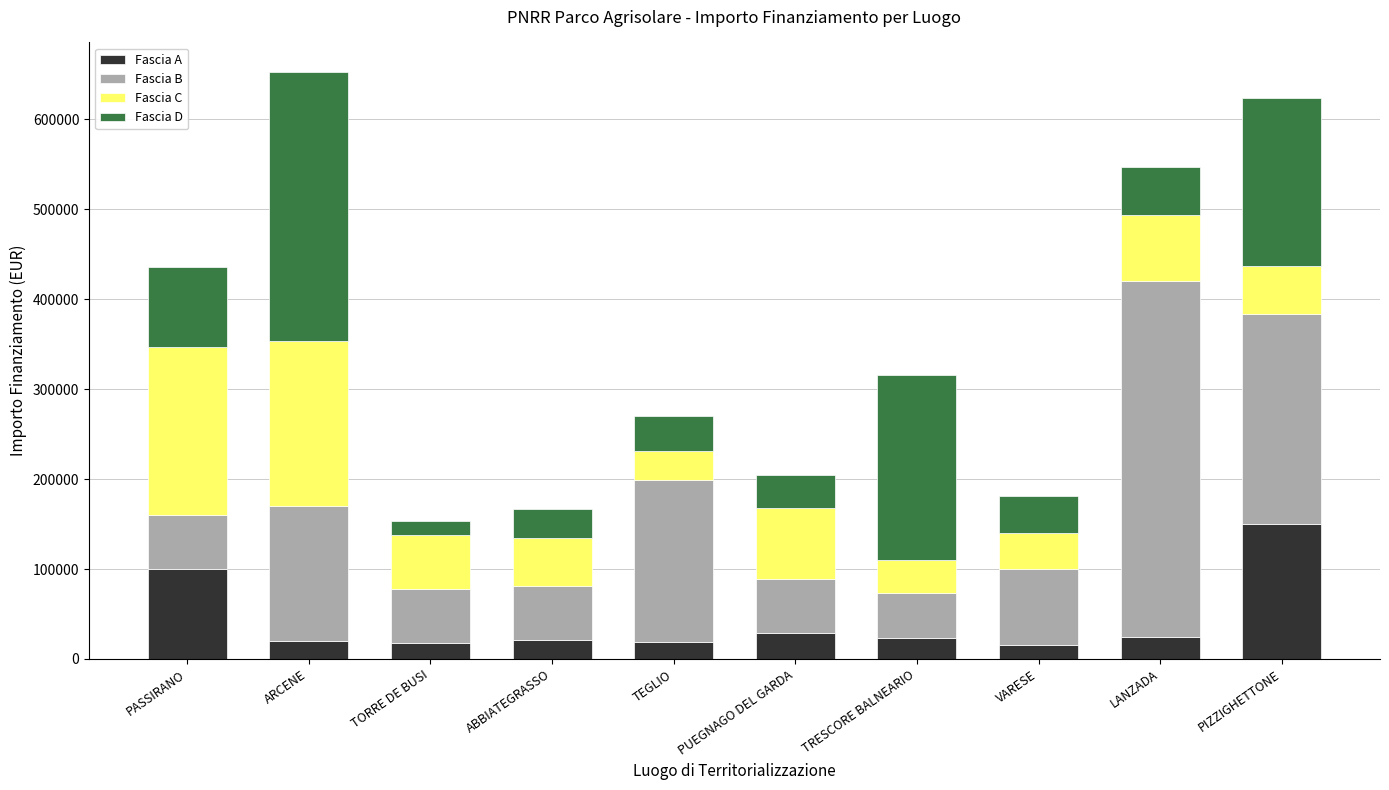

Count the number of categories in the chart.

10